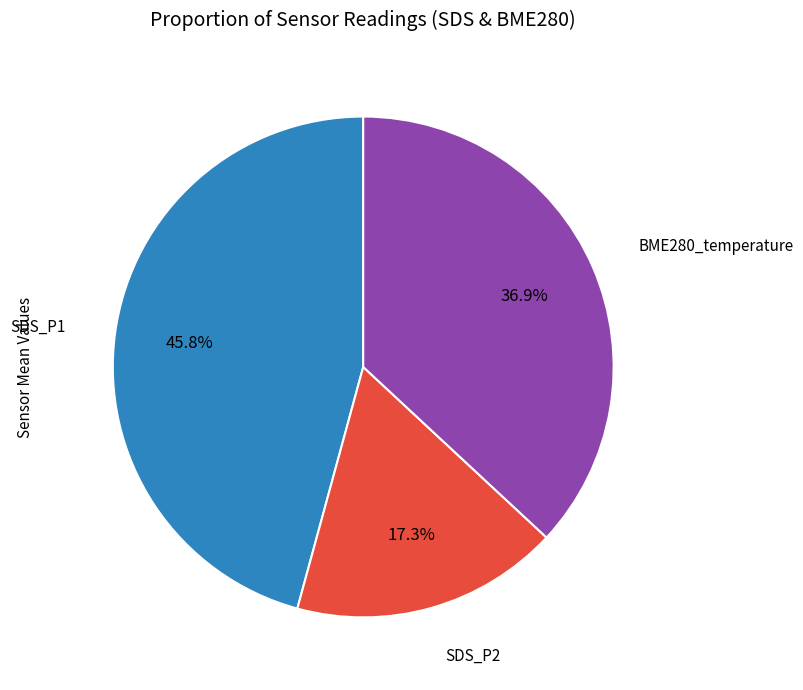

Does any single category account for the majority?

No